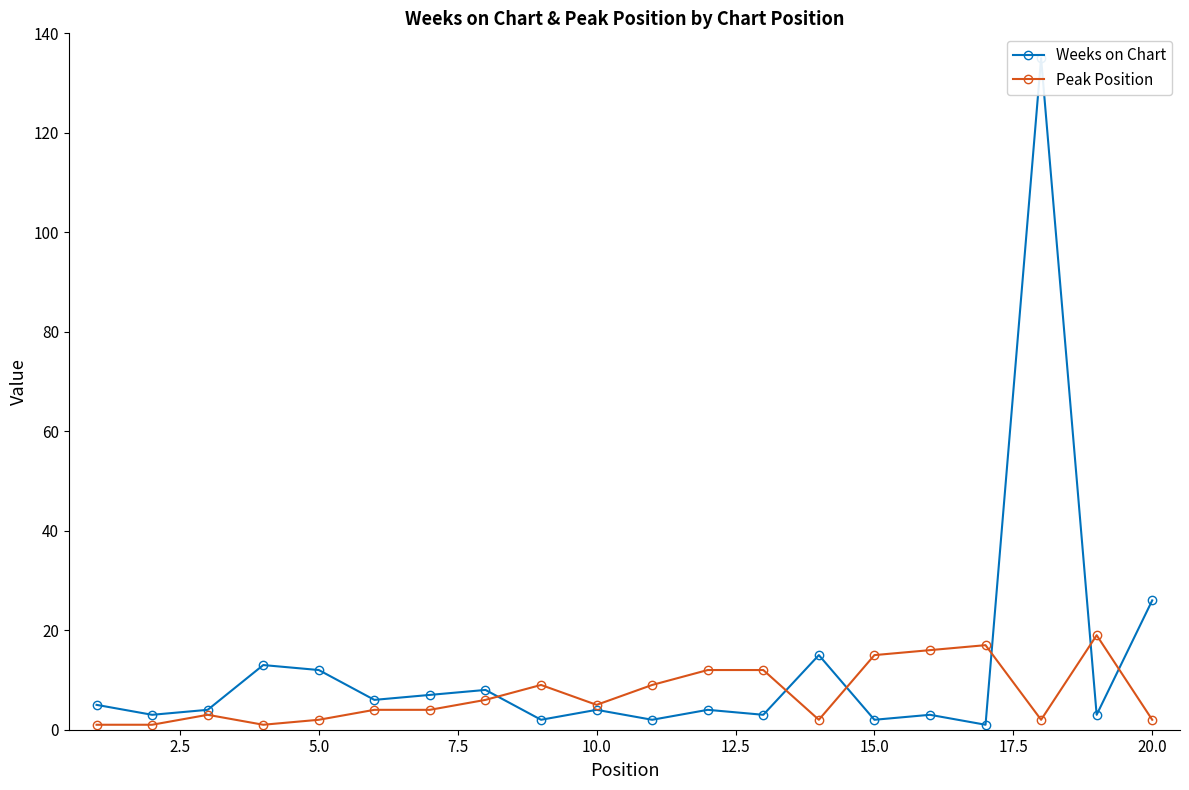

What is the average value of the Peak Position series?

7